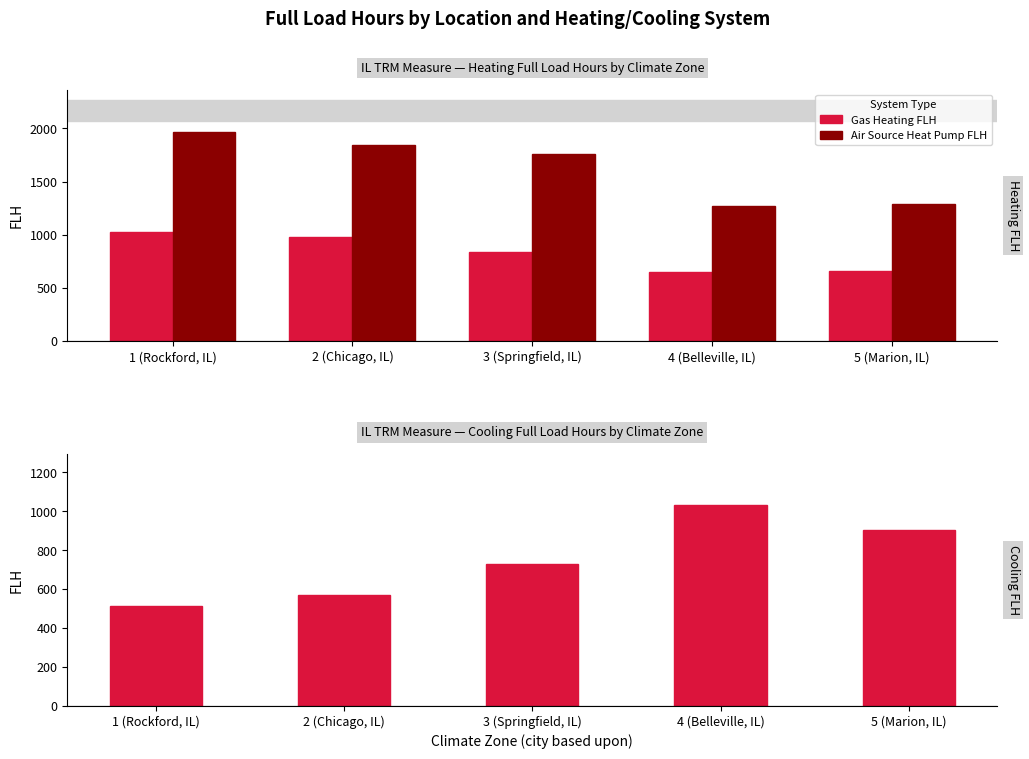

At which category is the sum across all series the highest?

1 (Rockford, IL)